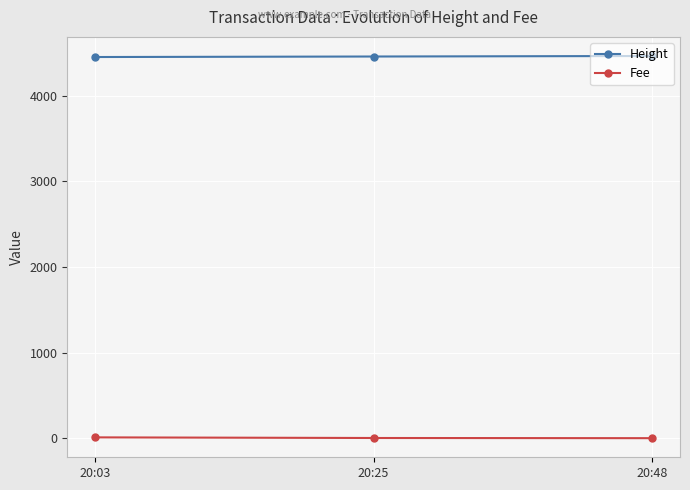

Which series has the largest total across all categories?

Height